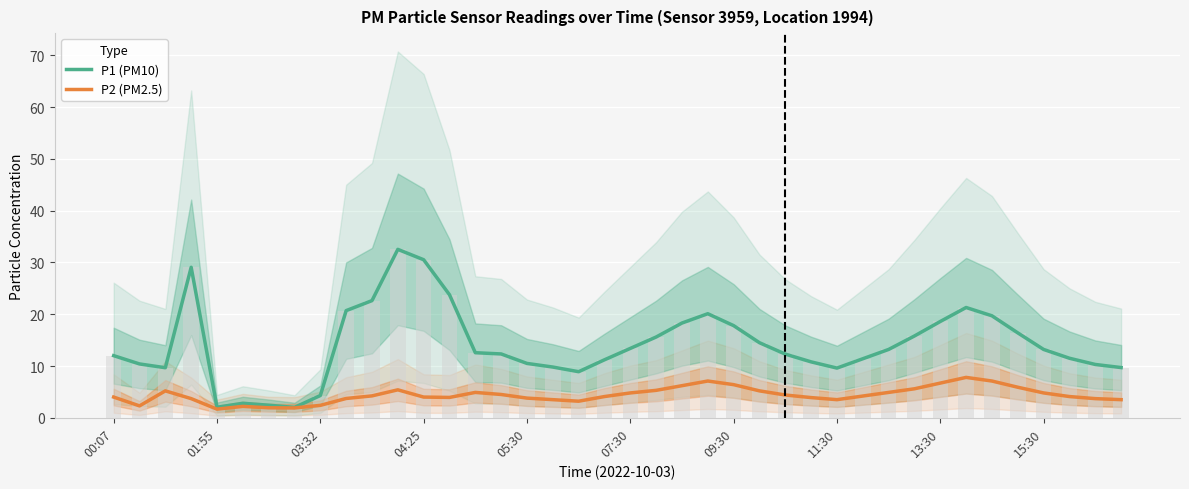

True or false: P2 (PM2.5) has a value of 4.2 at 29.

True